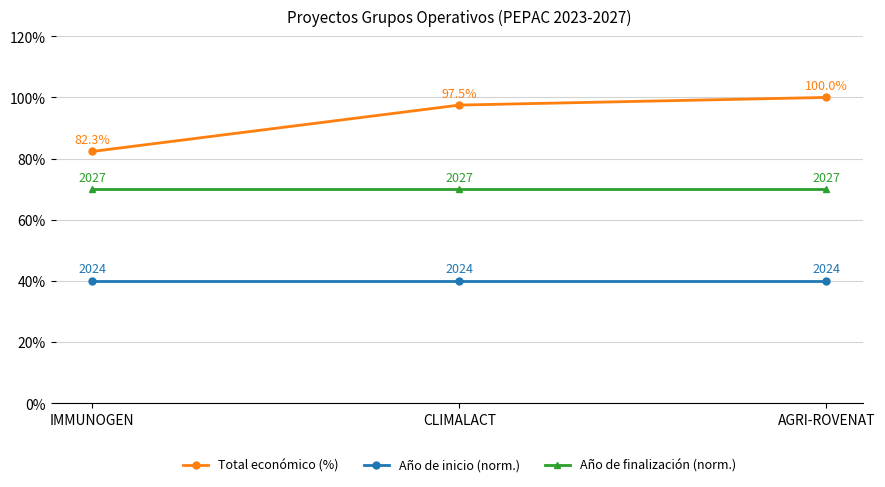

Which series changed the most between IMMUNOGEN and CLIMALACT?

Total económico (%)